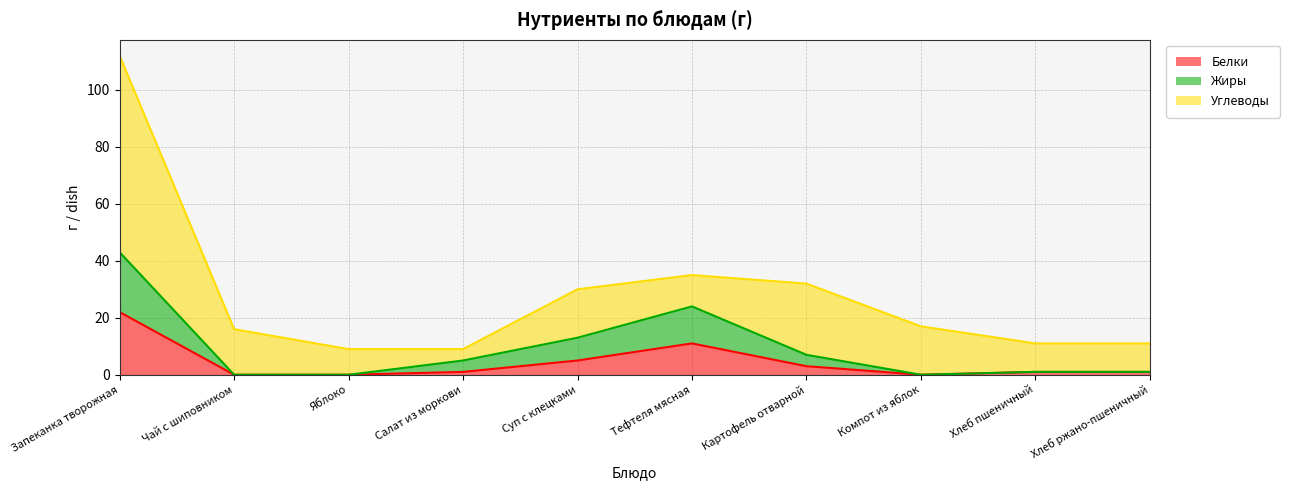

What are all the series names shown in the legend?

Белки, Жиры, Углеводы